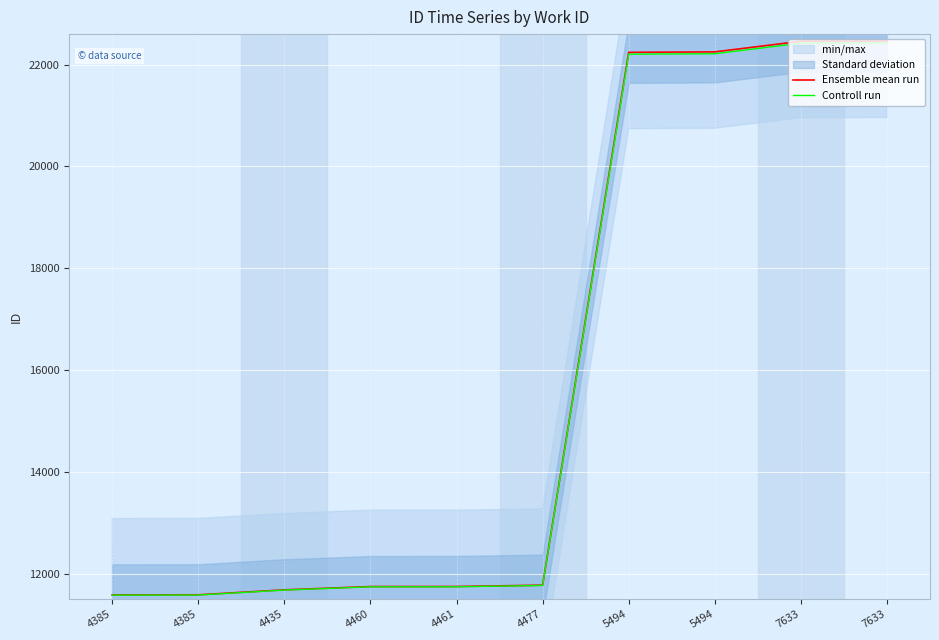

What is the average value of the Ensemble mean run series?

15954.0